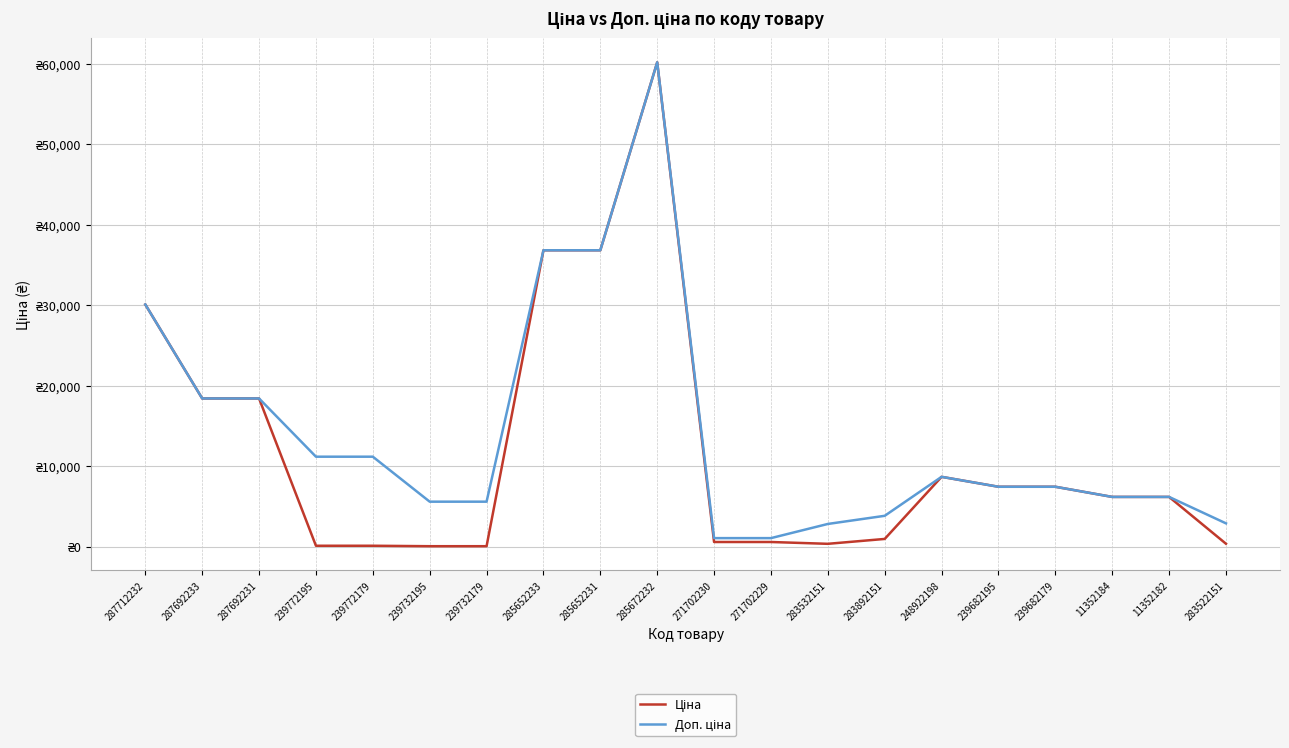

Which series has the widest spread of values?

Ціна